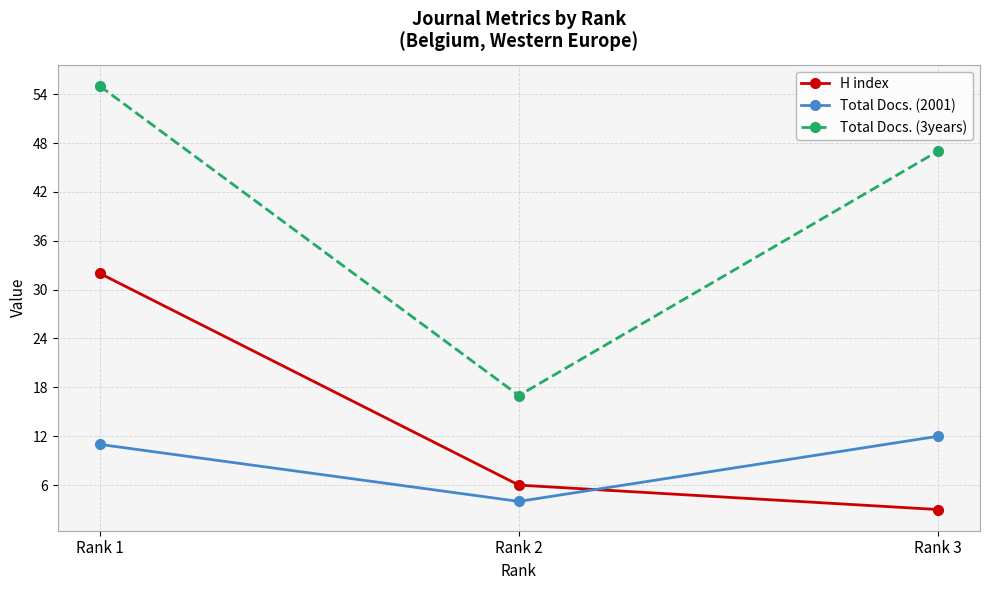

How many series are shown in this chart?

3